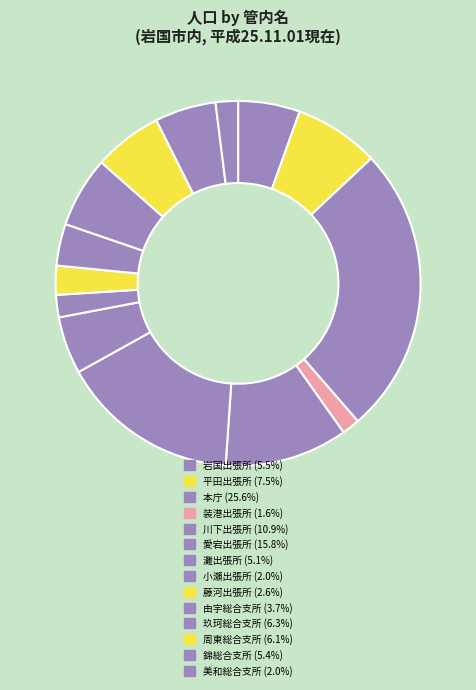

How many segments does this pie chart have?

14